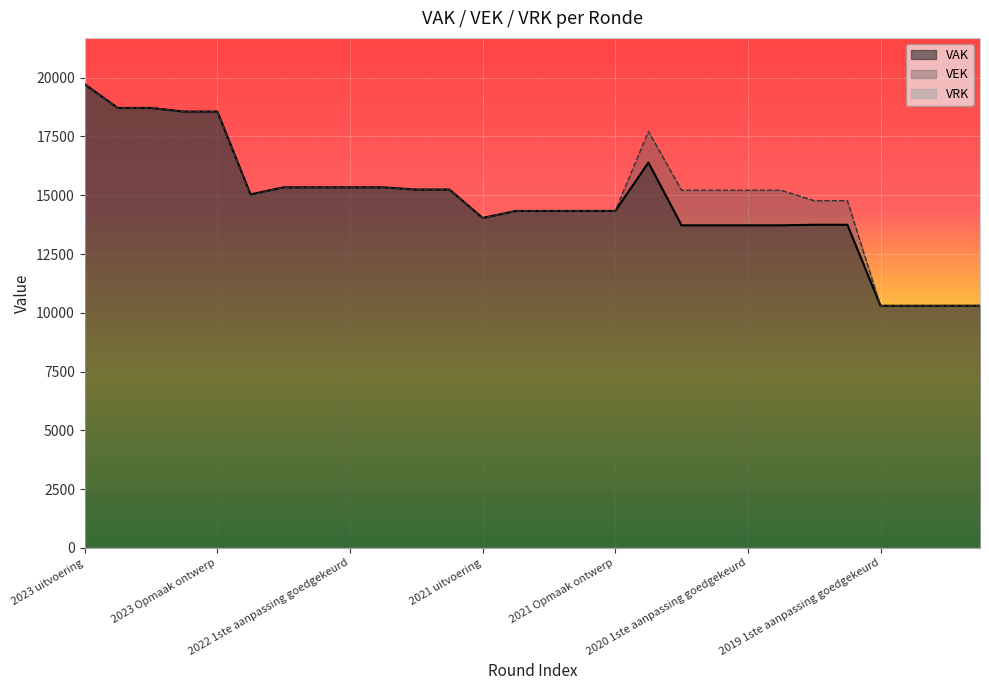

Is it true that VAK equals 18713 at 2023 1ste aanpassing goedgekeurd?

True